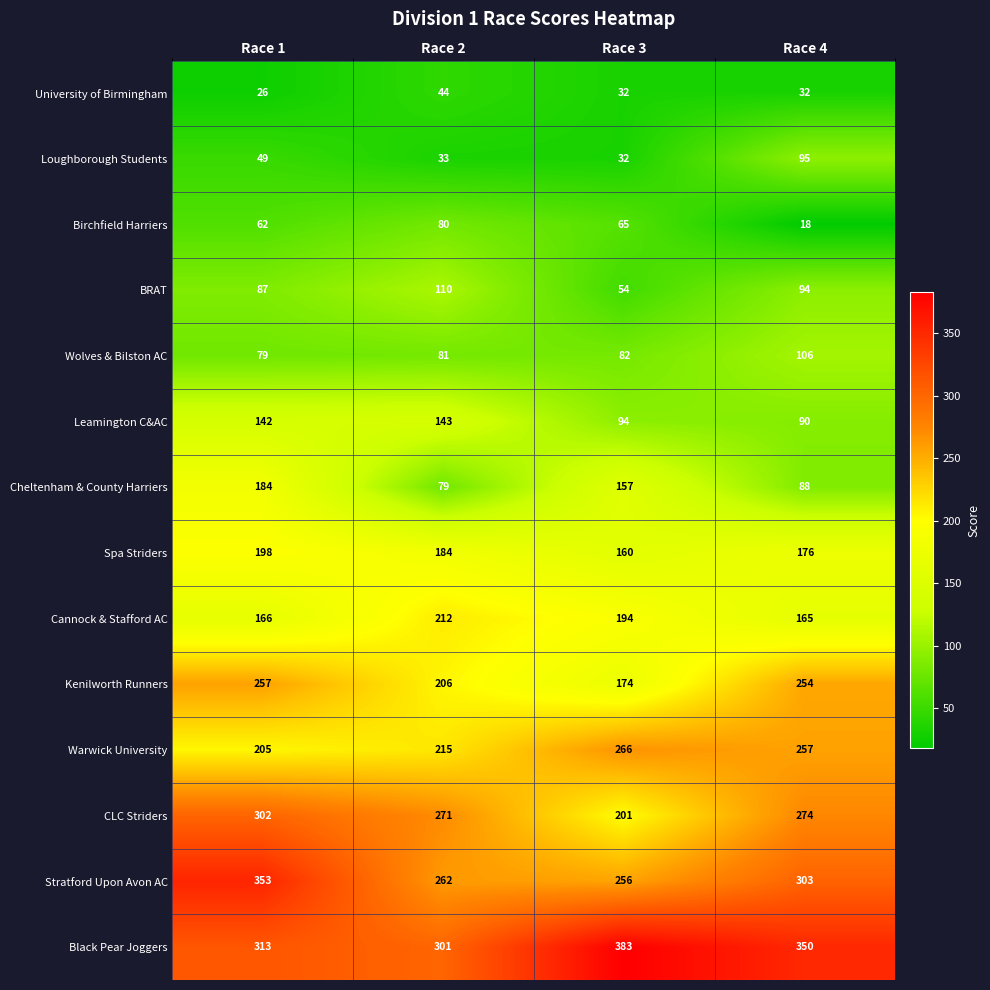

At how many categories does at least one series exceed 192?

4